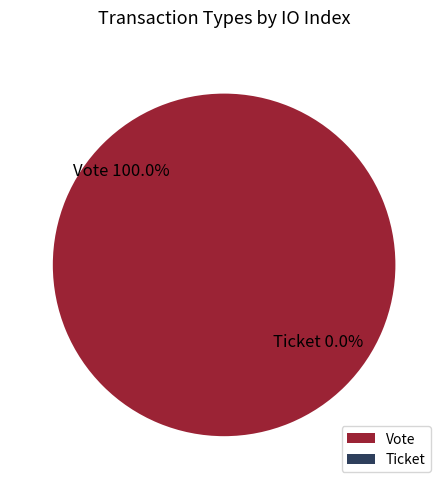

What percentage is the Vote slice, to the nearest percent?

100%